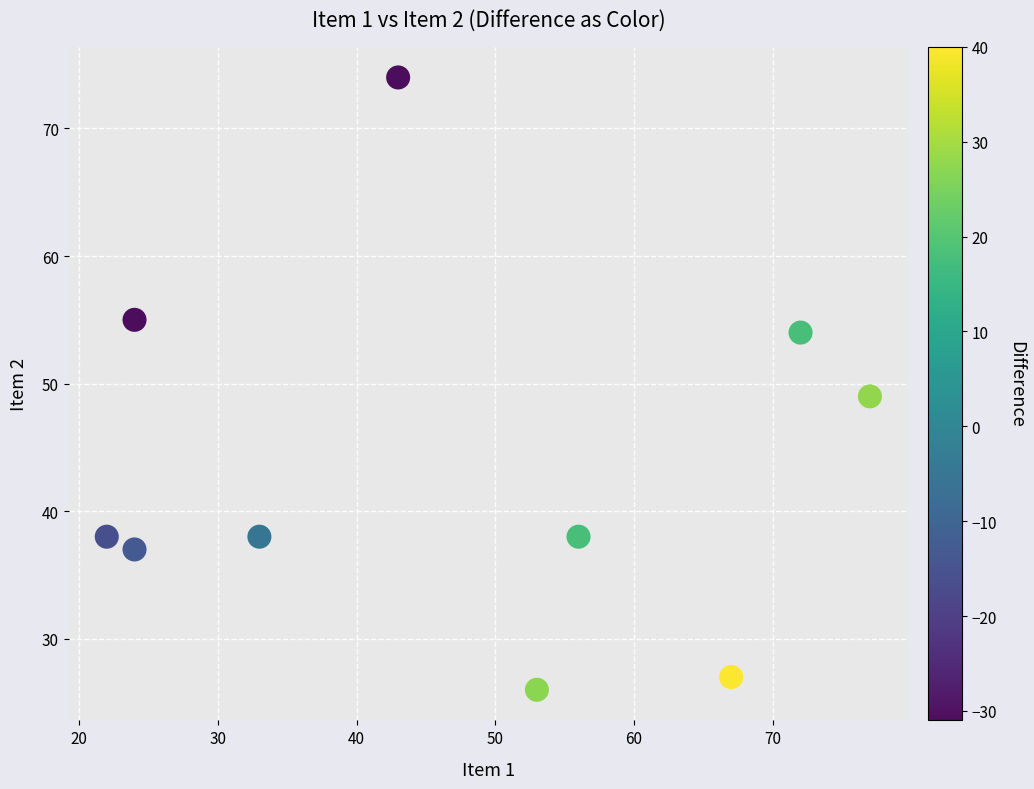

What is the average Y value?

44